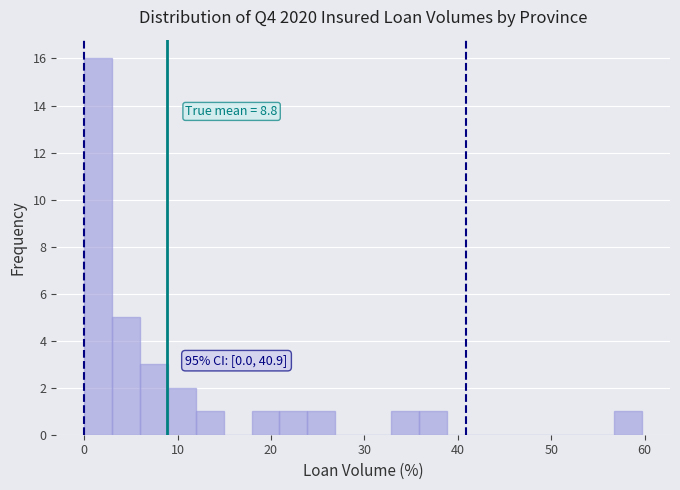

Around what value on the x-axis is the tallest bar? Give the approximate position of its centre, as read against the axis.

1